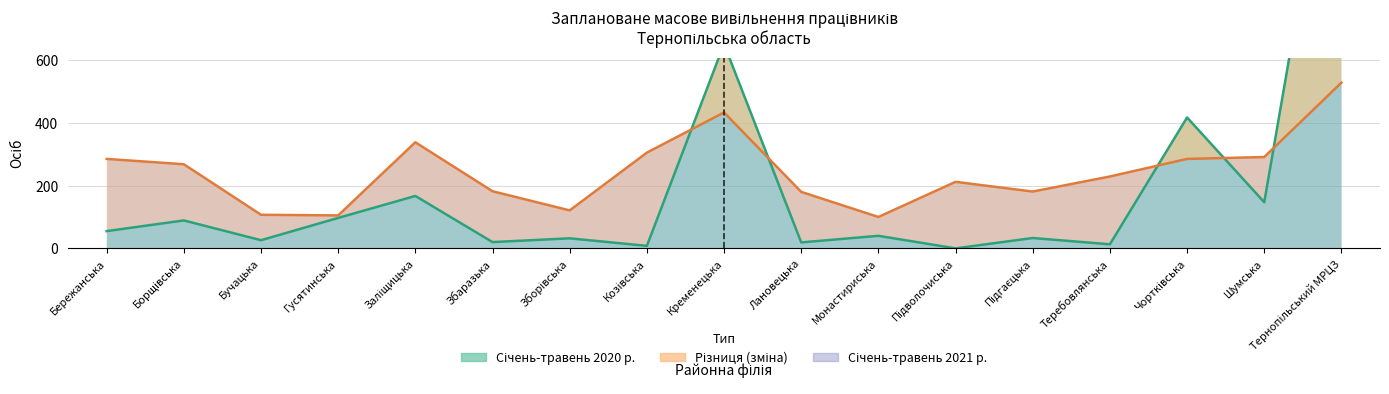

What is the average value of the Січень-травень 2021 р. series?

244